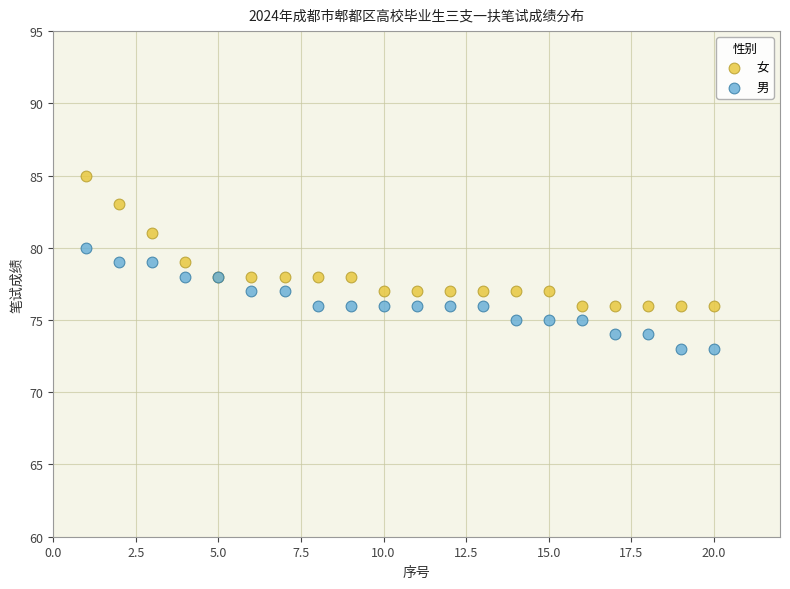

Which series contains the lowest Y value?

男